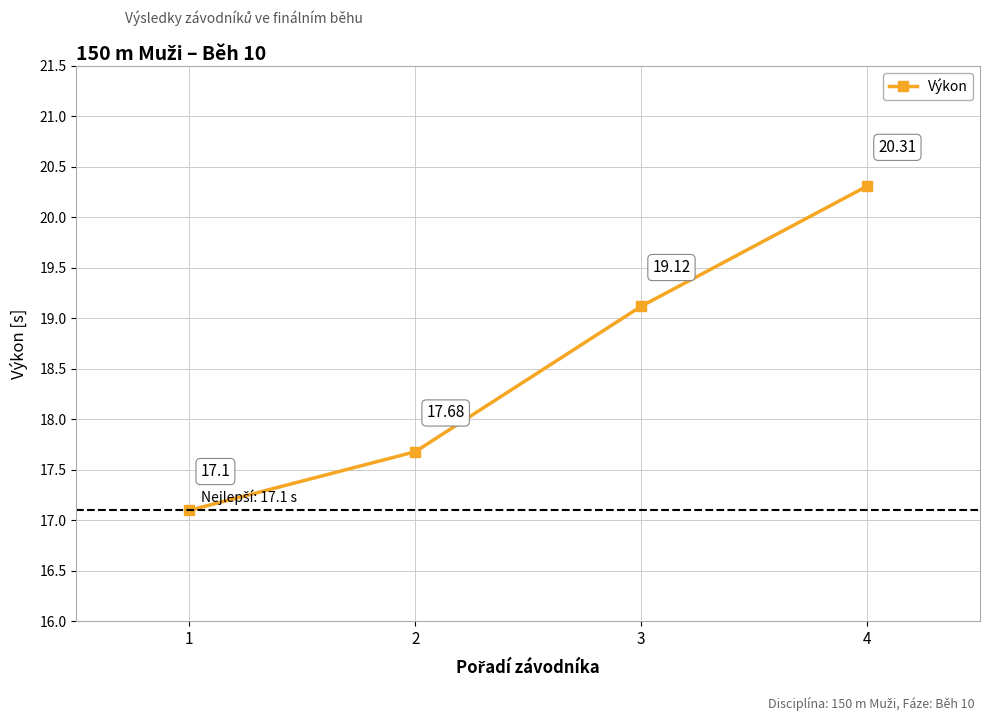

Rank the categories by value from lowest to highest.

1, 2, 3, 4